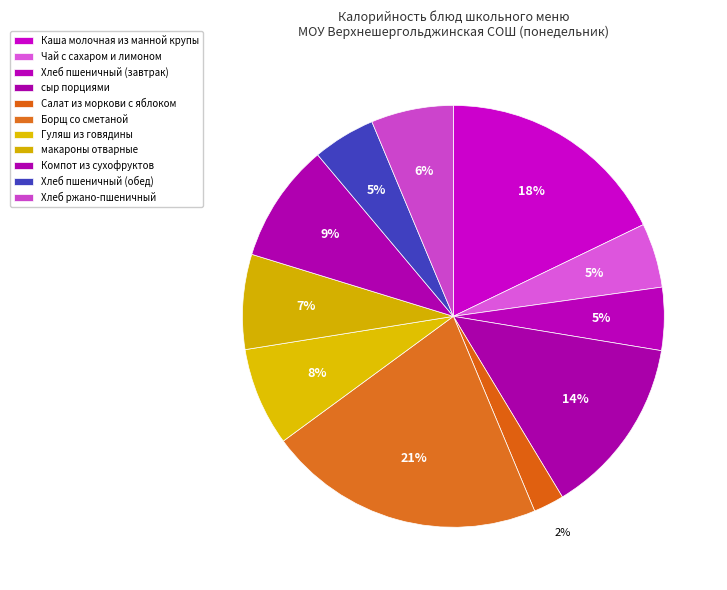

What is the ratio of the value at Хлеб ржано-пшеничный to the value at Чай с сахаром и лимоном?

1.3